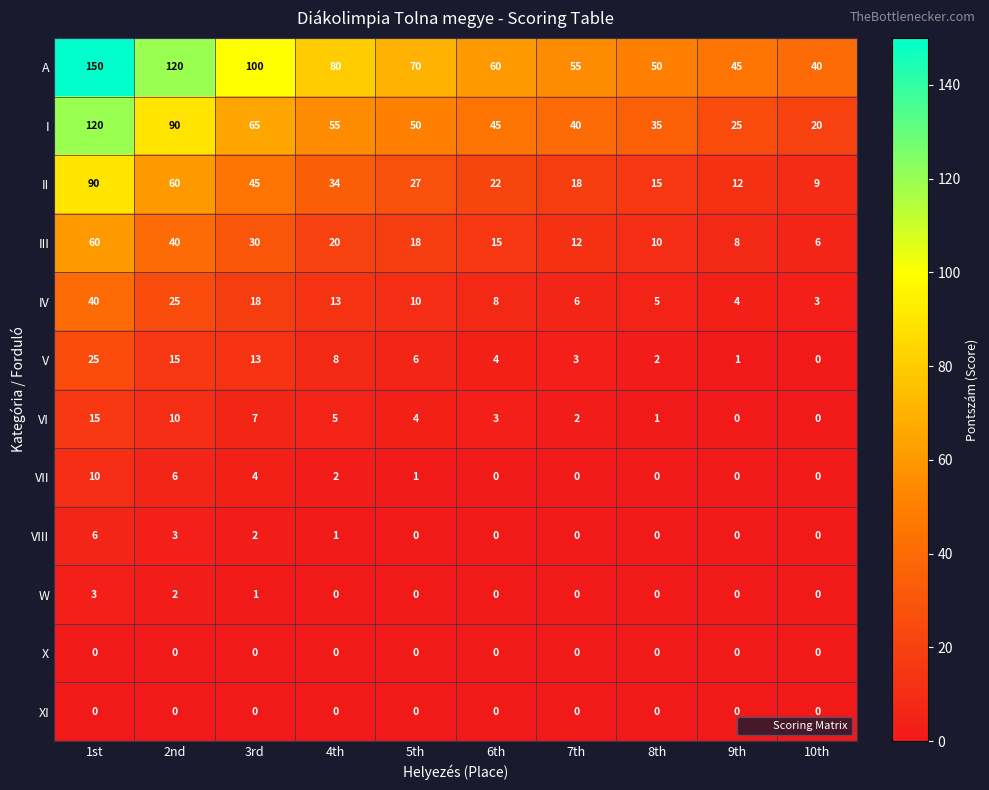

What is the average value of the V series?

8